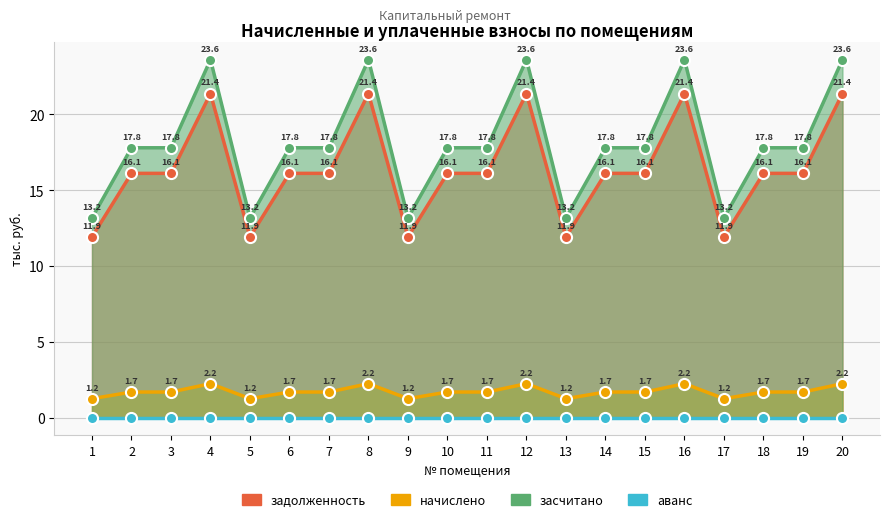

At which category does засчитано reach its first local valley?

5